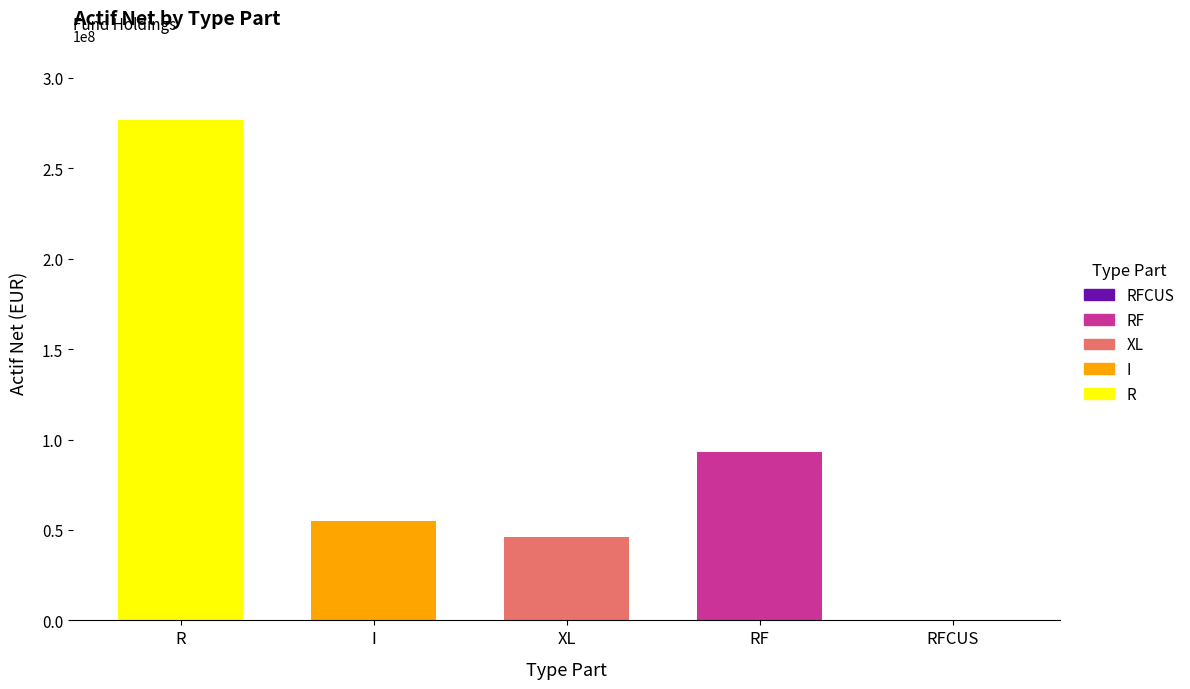

List the labels in order of value, smallest first.

RFCUS, XL, I, RF, R